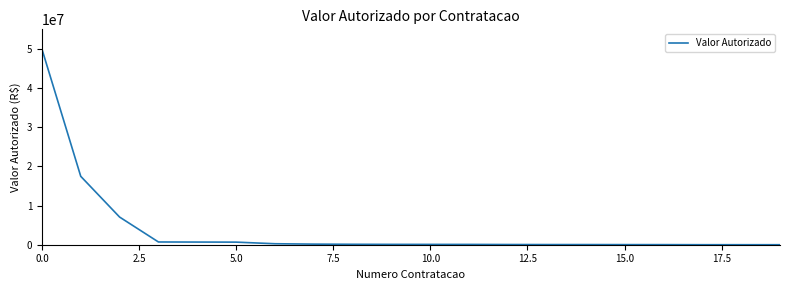

How many series are shown in this chart?

1